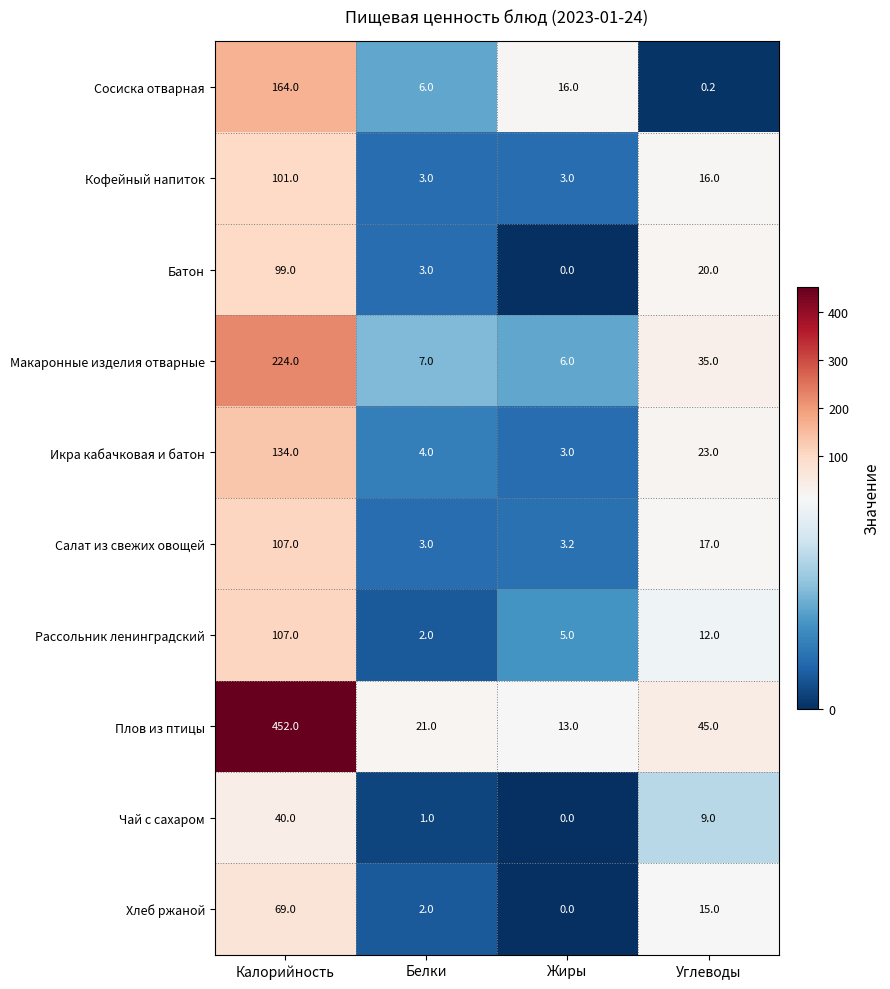

Between Жиры and Углеводы, which series saw the biggest shift?

Плов из птицы